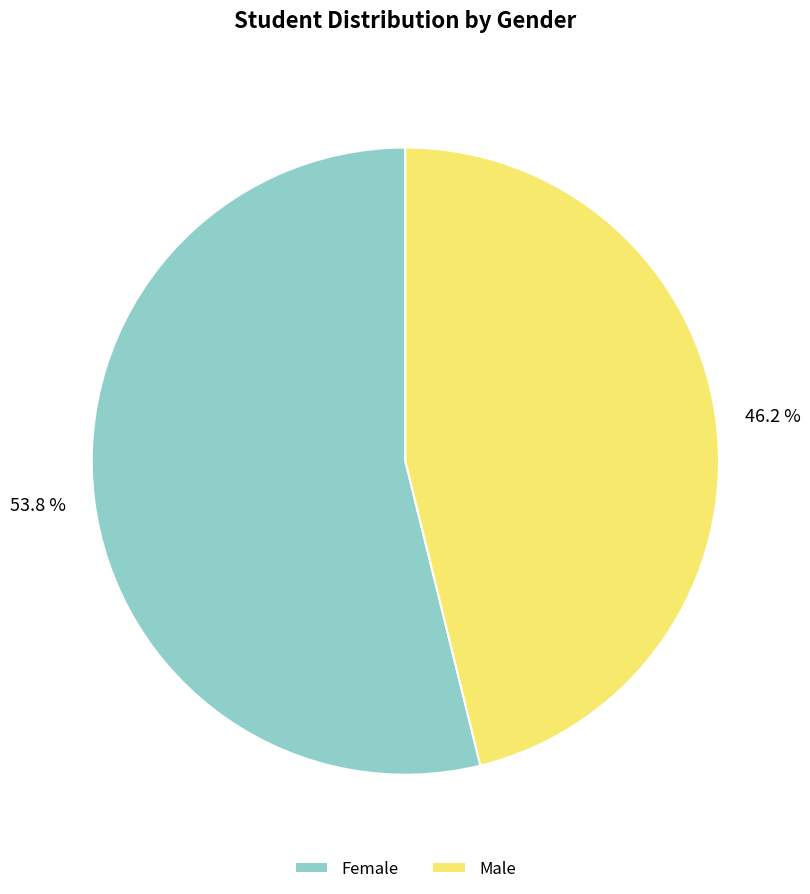

Approximately how many times larger is the value at Male compared to Female?

0.9